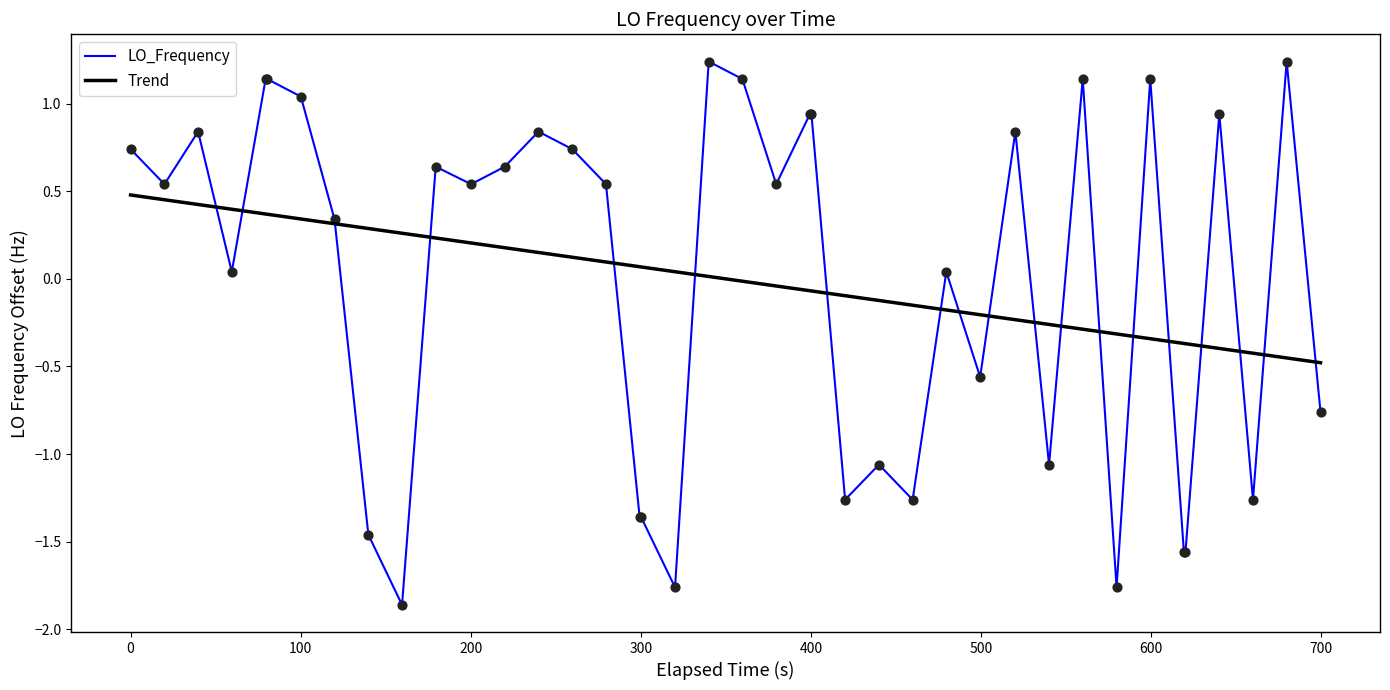

List the series in order of their peak value, lowest first.

Trend, LO_Frequency